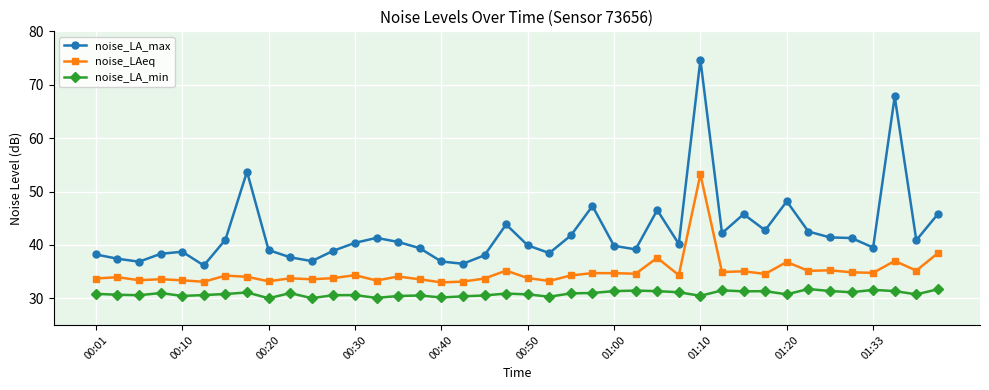

What are all the series names shown in the legend?

noise_LA_max, noise_LAeq, noise_LA_min